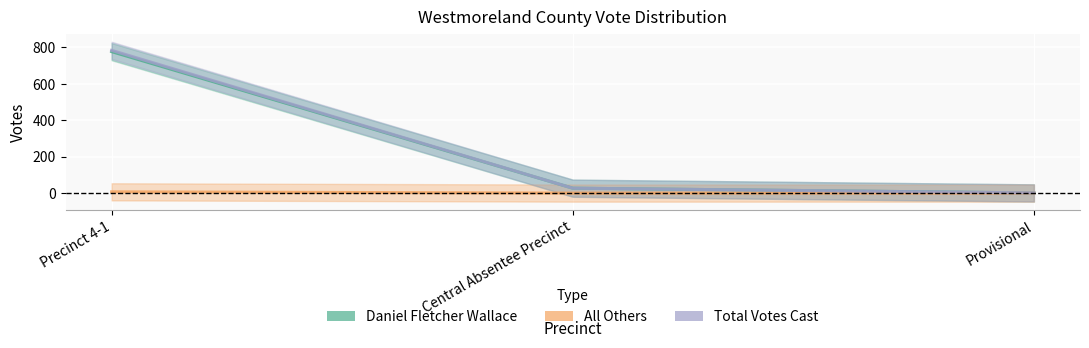

True or false: Total Votes Cast has a value of 27 at Central Absentee Precinct.

True